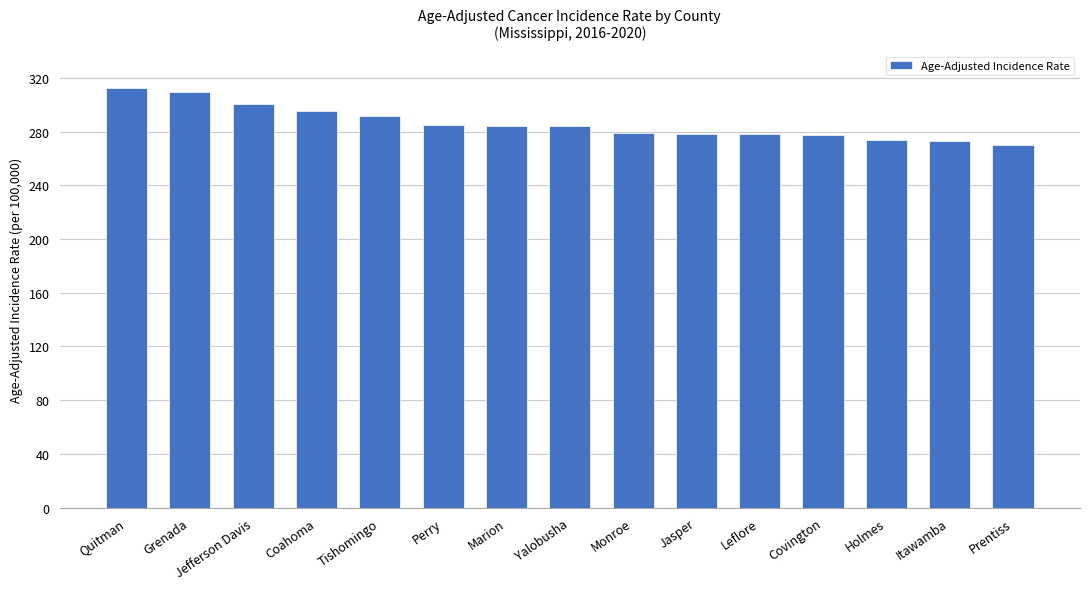

How many bars are there in total?

15